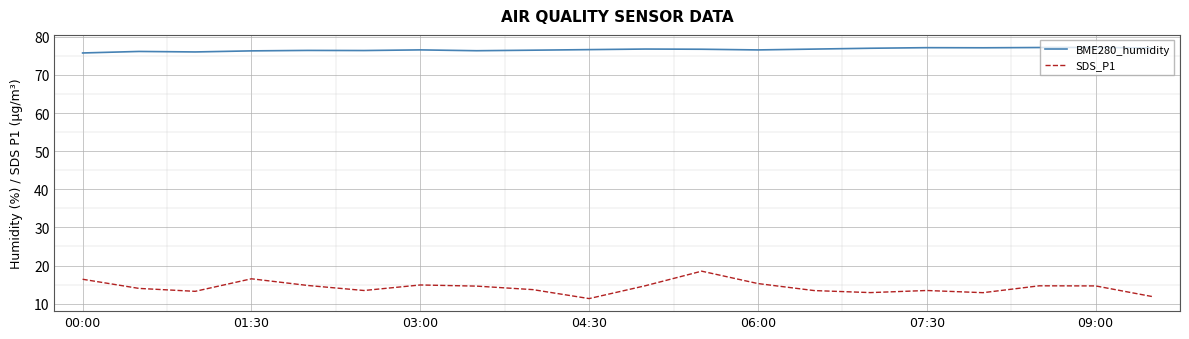

True or false: BME280_humidity and SDS_P1 intersect in this chart.

False